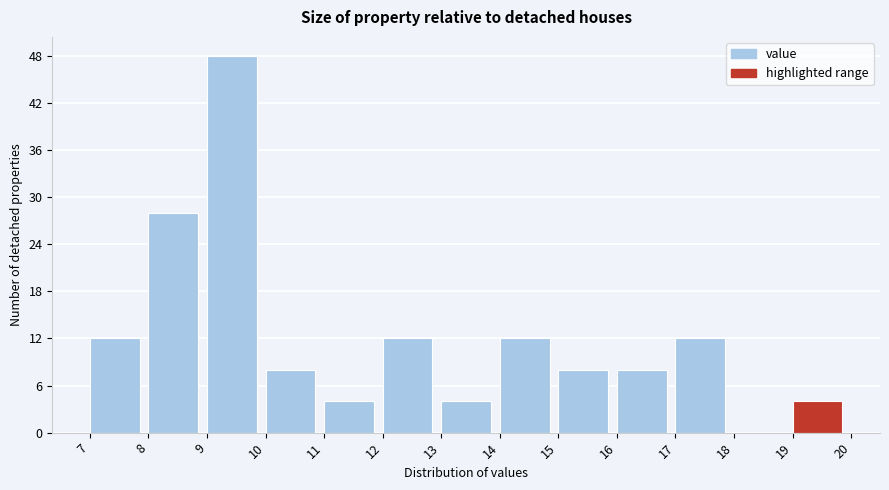

What is the height of the bar covering 8 to 9 on the x-axis? The values are not printed on the chart, so give them approximately, as read against the axis.

28